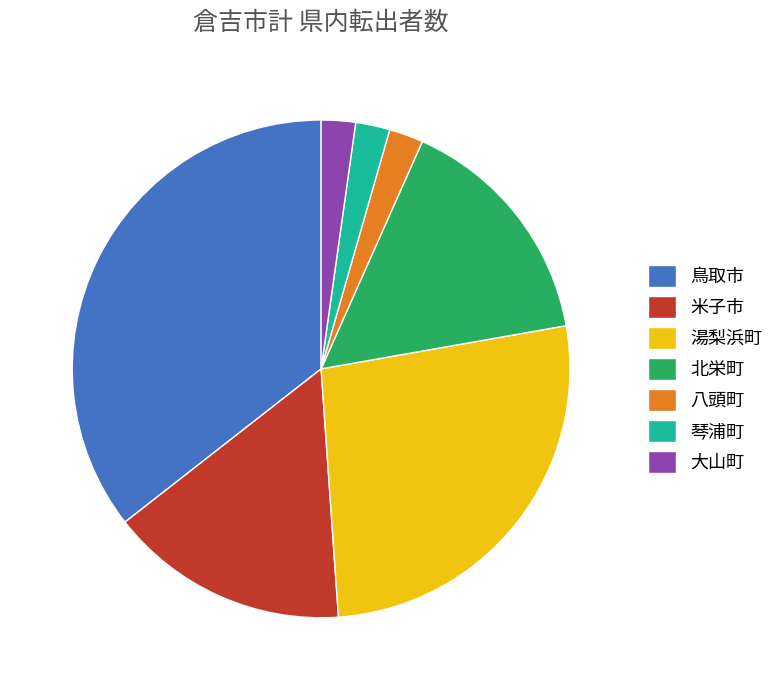

Which category has the biggest portion of the pie?

鳥取市